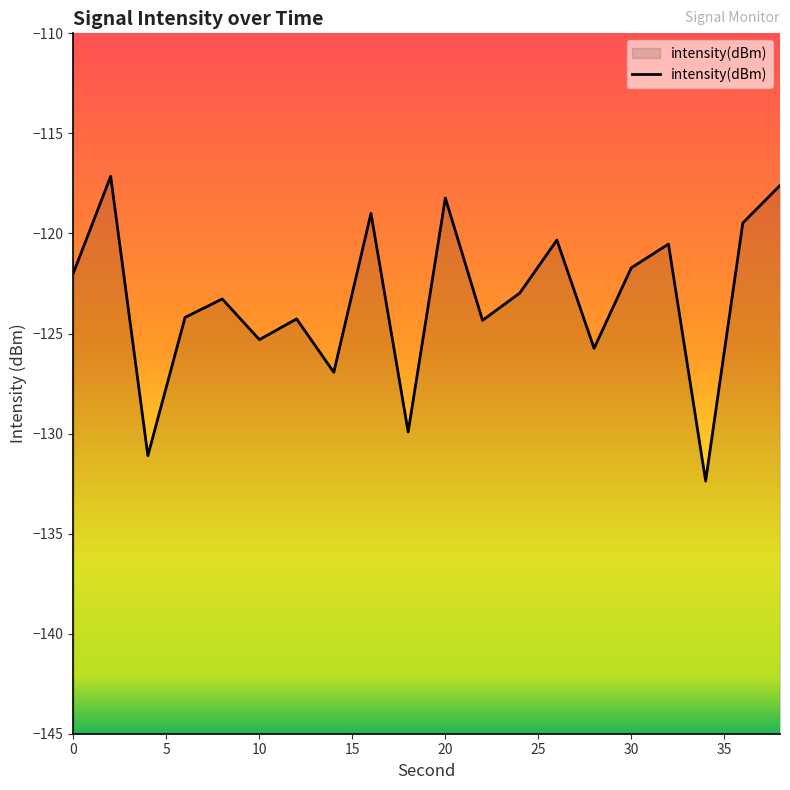

What is the difference between the maximum and minimum values?

15.2